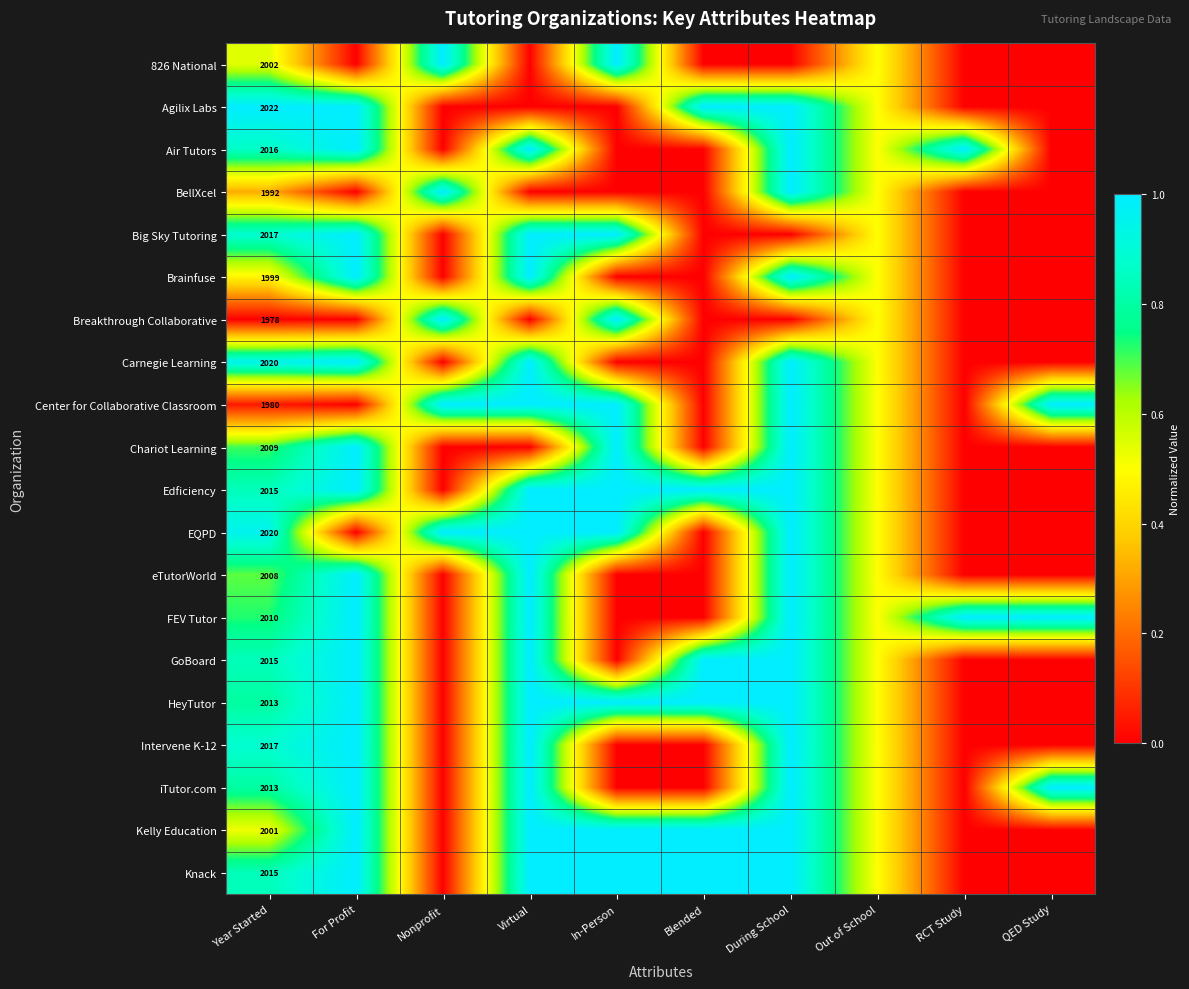

The FEV Tutor series shows 2010.0 at Year Started. True or false?

True